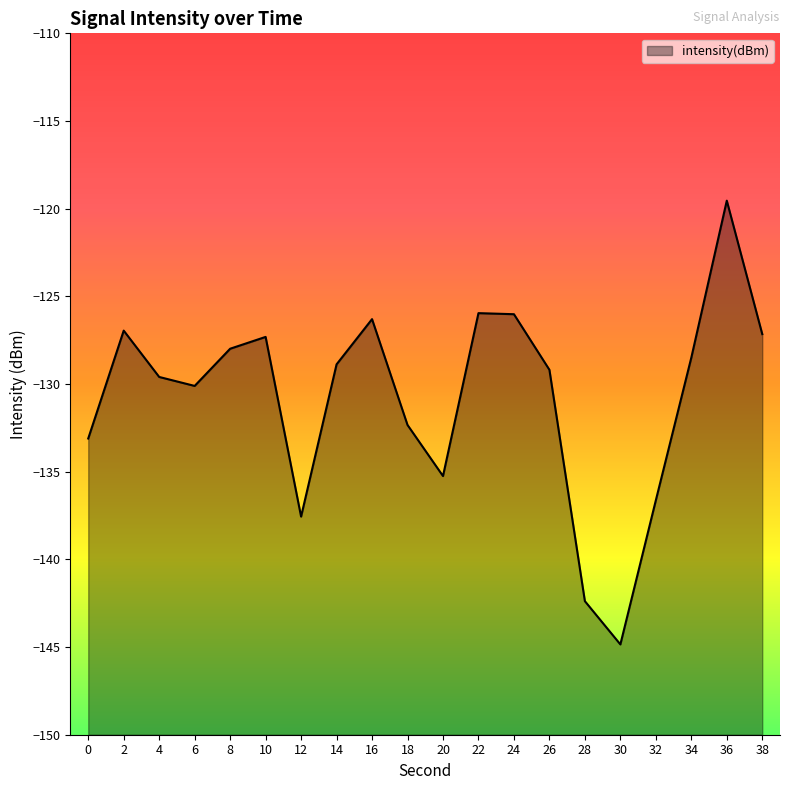

The chart shows a value of -126.3 at 16. True or false?

True